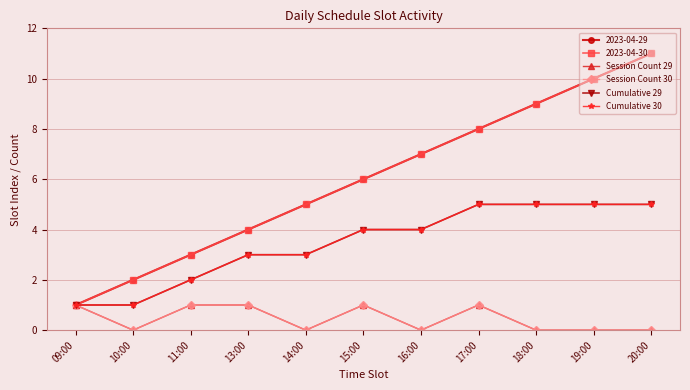

True or false: Session Count 30 has a value of 0 at 19:00.

True